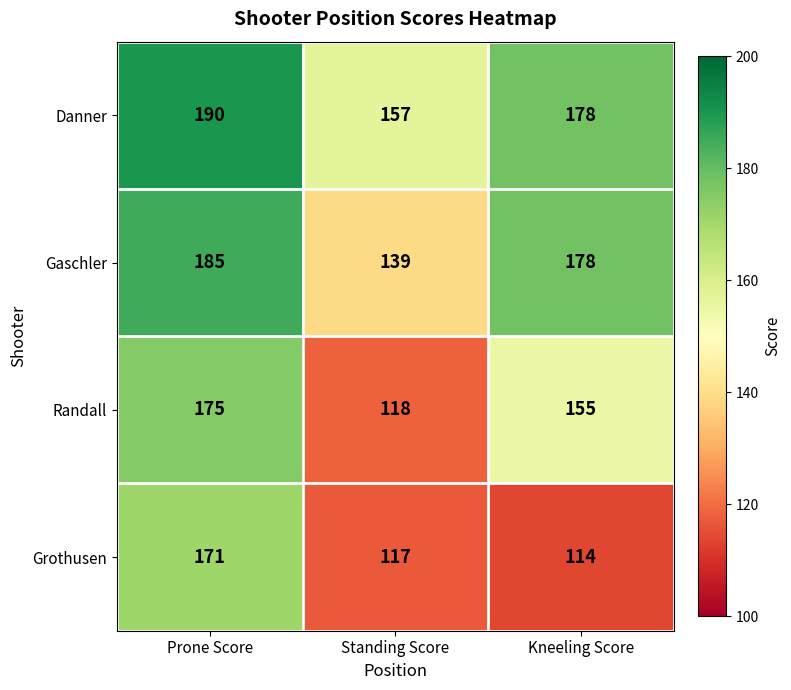

At which label does Randall first exceed 155?

Prone Score